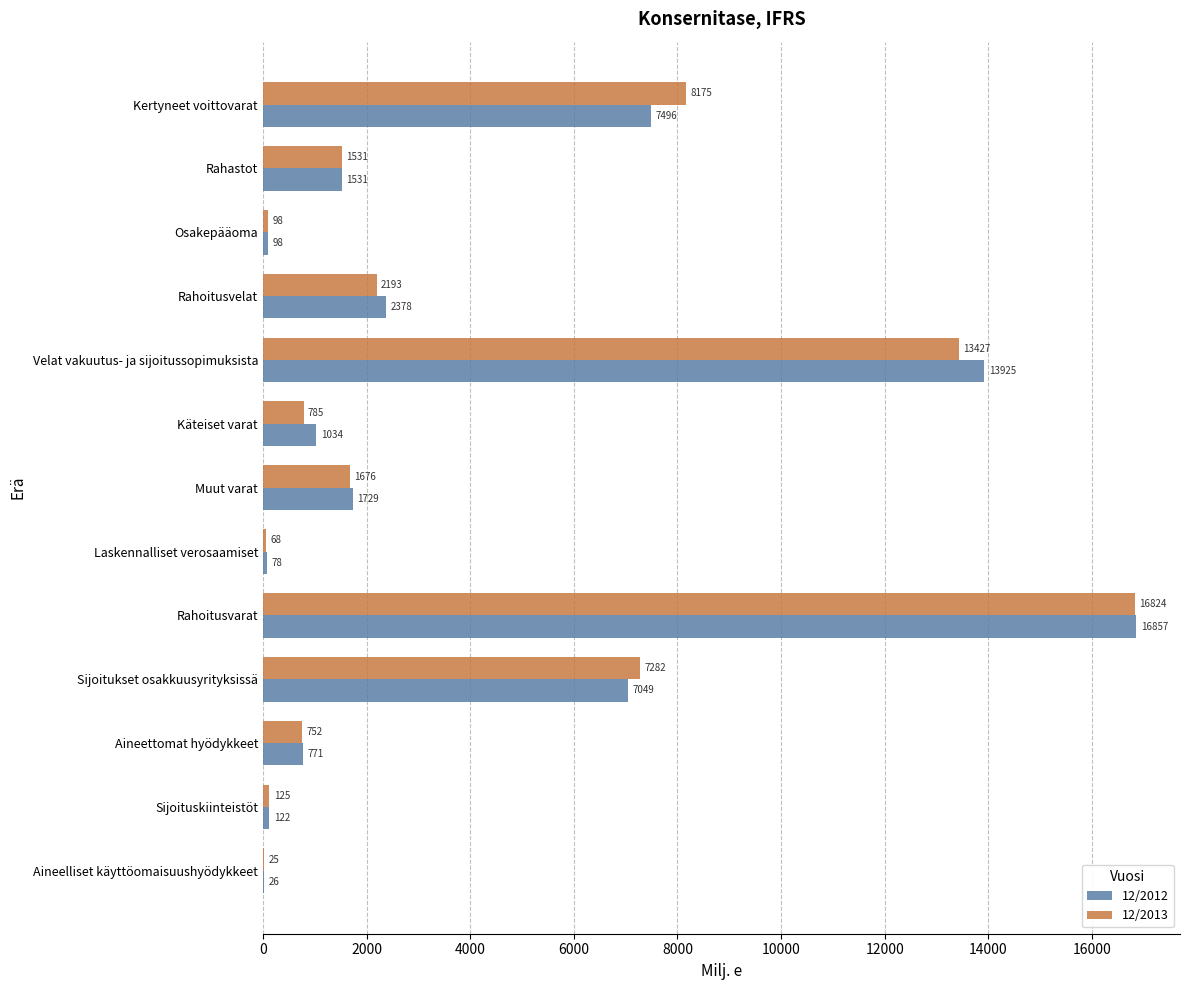

Is the value of 12/2013 at Kertyneet voittovarat greater than the value of 12/2012 at Aineelliset käyttöomaisuushyödykkeet?

Yes